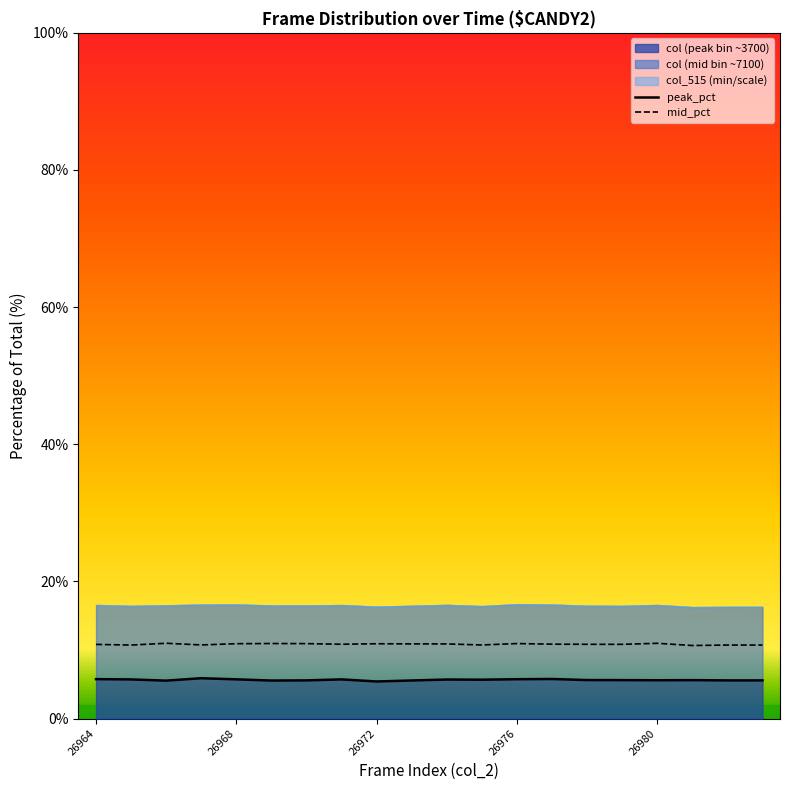

How many interior local peaks does the peak_pct series have?

5